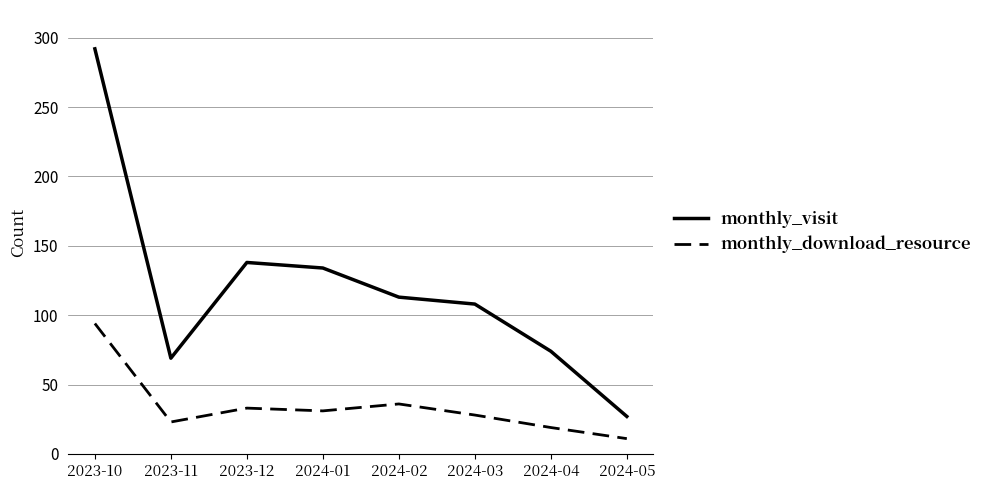

What is the greatest value displayed?

292